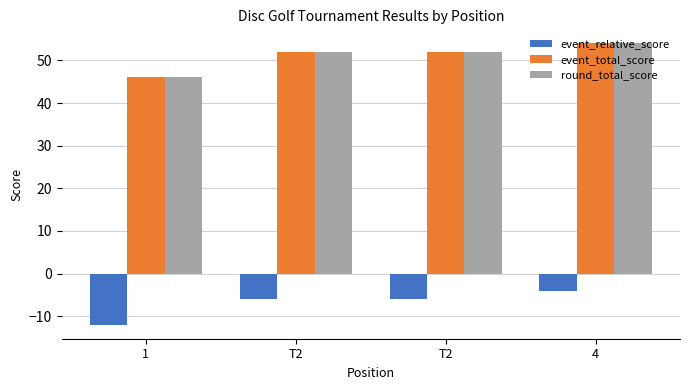

At which category is the sum across all series the highest?

4